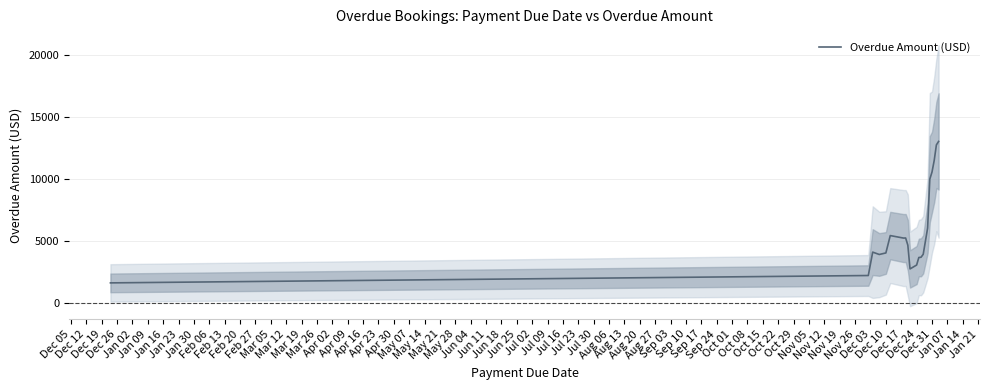

Is it true that the value at Apr 09 is 5558.8?

False